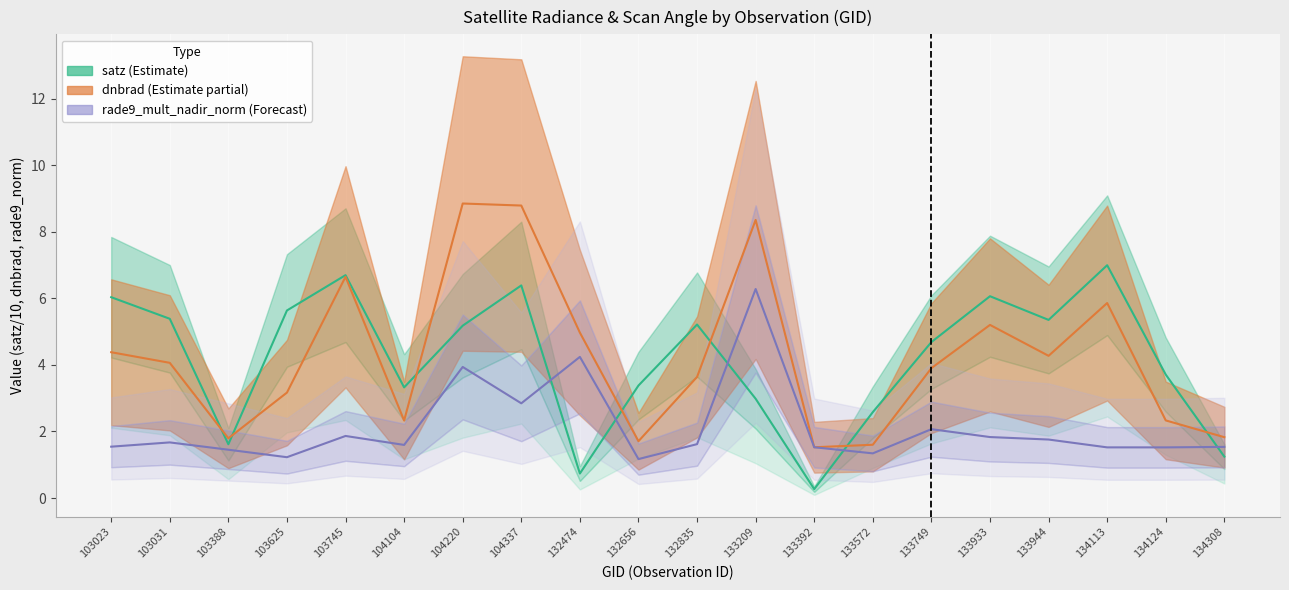

What is the smallest value displayed?

0.3